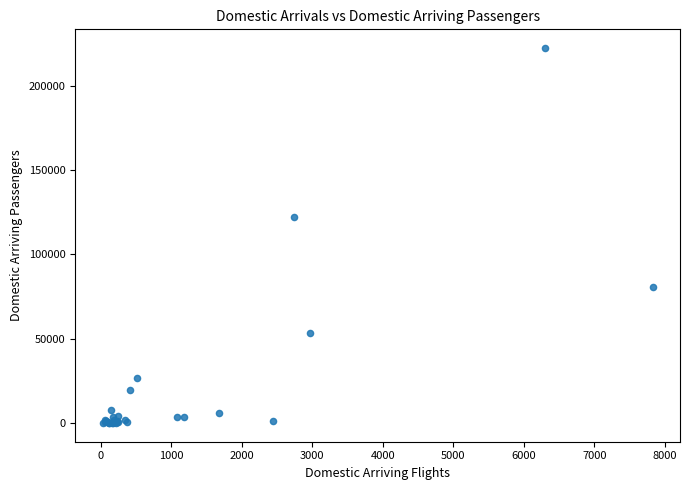

What Y value in the scatter plot is closest to 111254?

121988